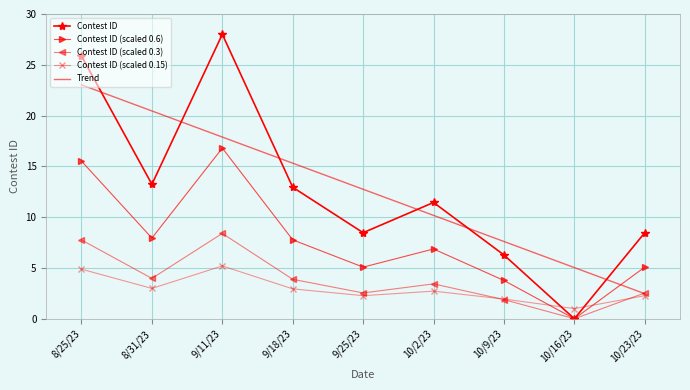

What is the difference between the highest and lowest values at 10/23/23?

6.2